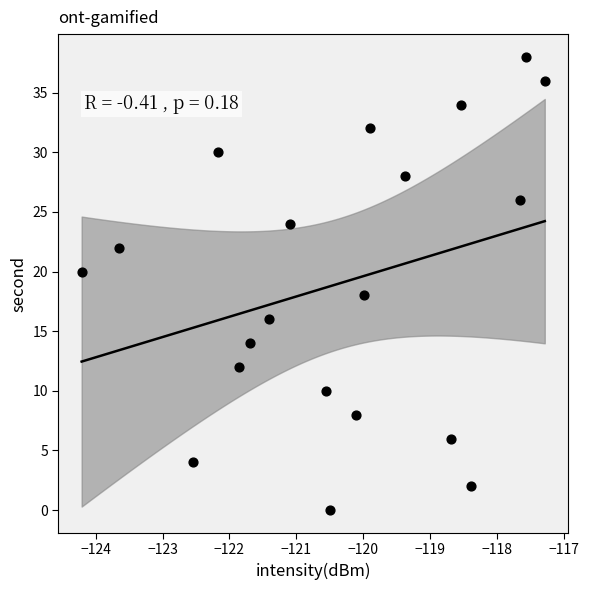

What is the range of Y values (max minus min)?

38